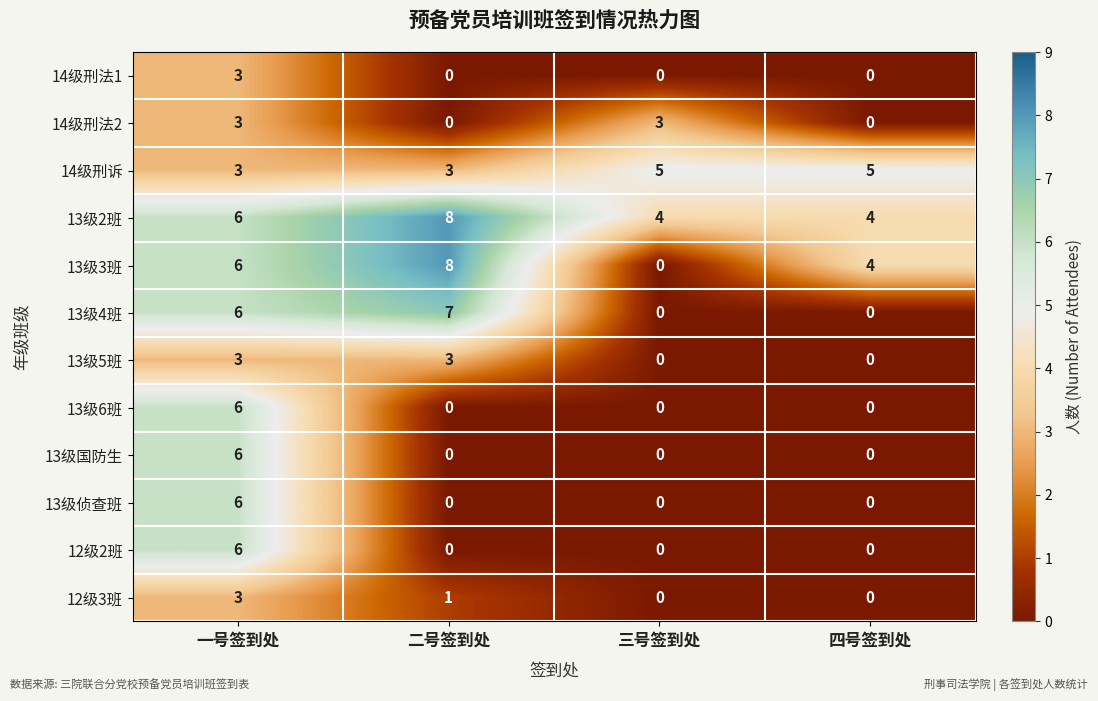

Between 三号签到处 and 四号签到处, which series saw the biggest shift?

13级3班